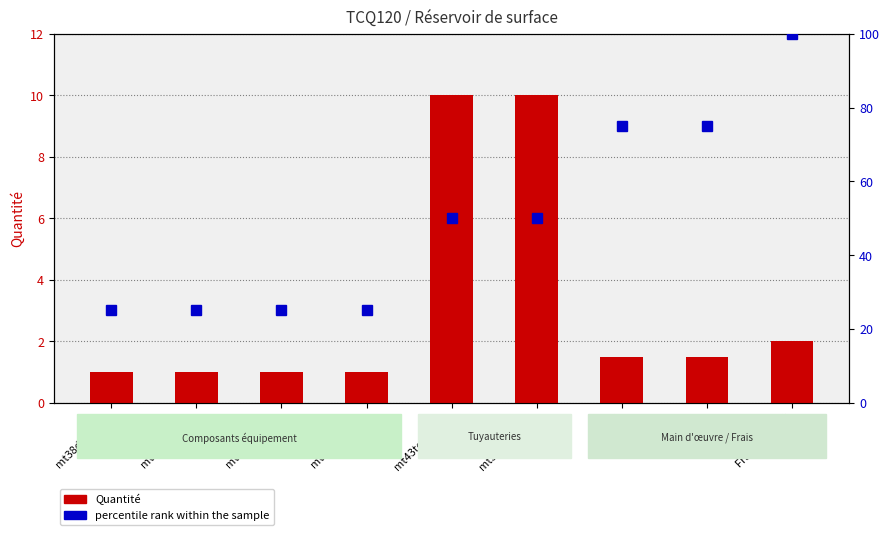

What is the difference between the maximum and minimum values in the percentile rank within the sample series?

75.0